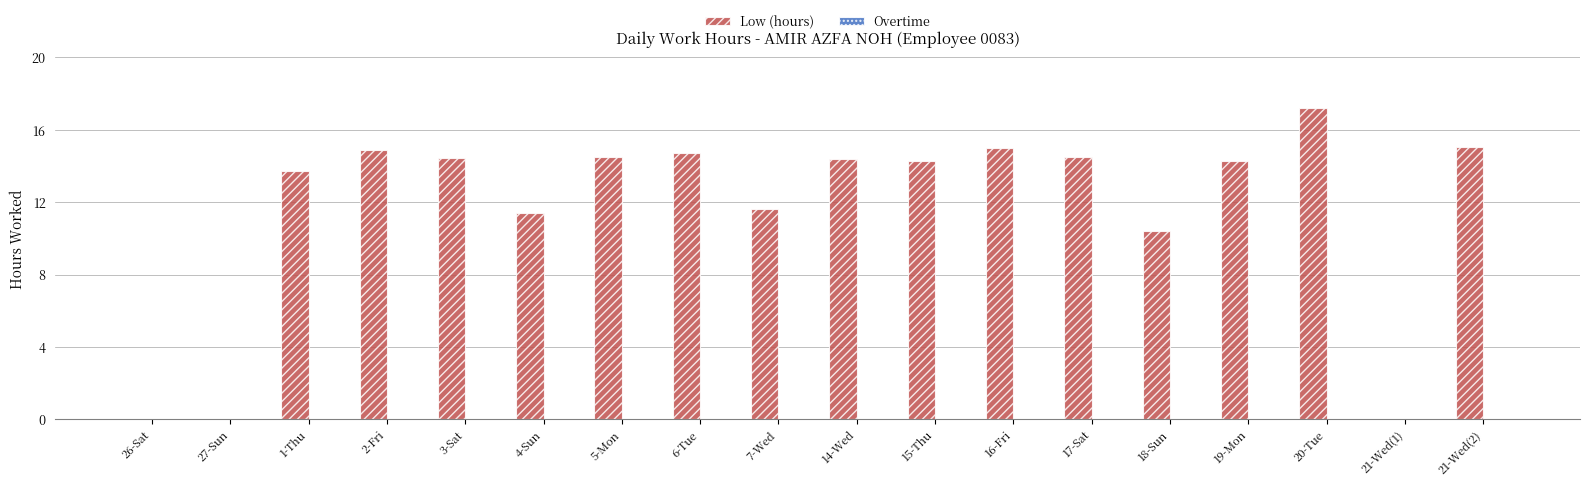

Where is the data nearest to the value 8?

18-Sun